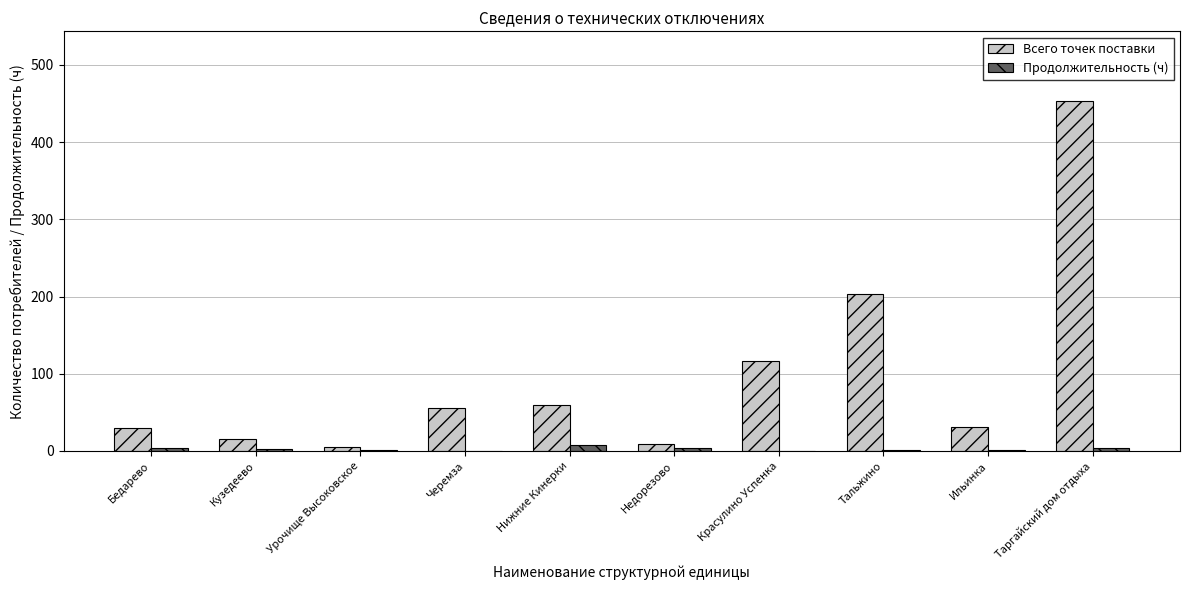

What is the approximate value of Всего точек поставки at Урочище Высоковское?

5.0